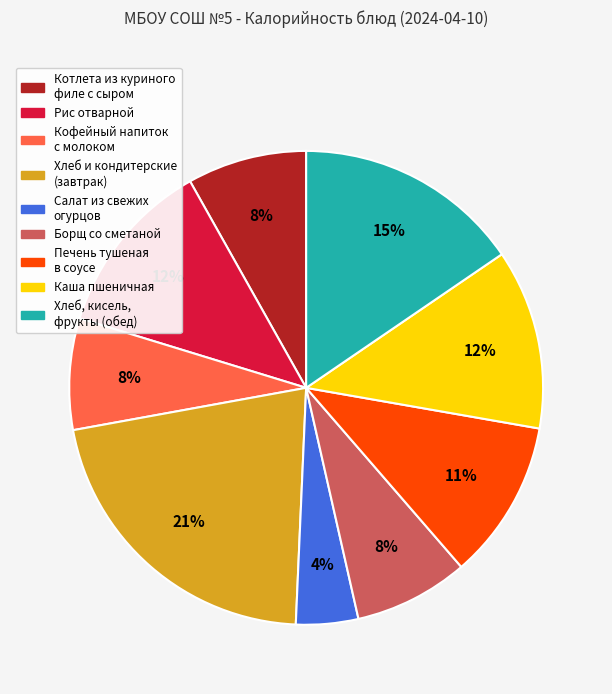

Is there a majority slice in this chart?

No